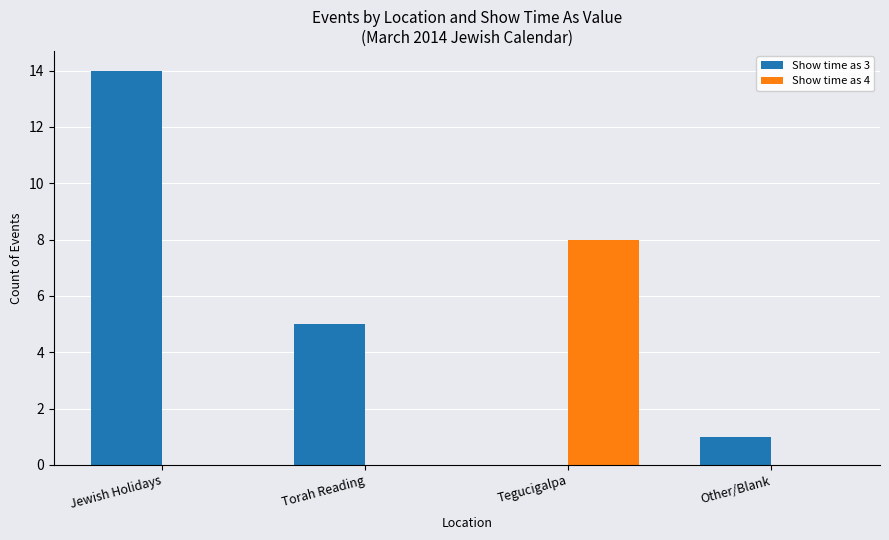

What is the average value of the Show time as 4 series?

2